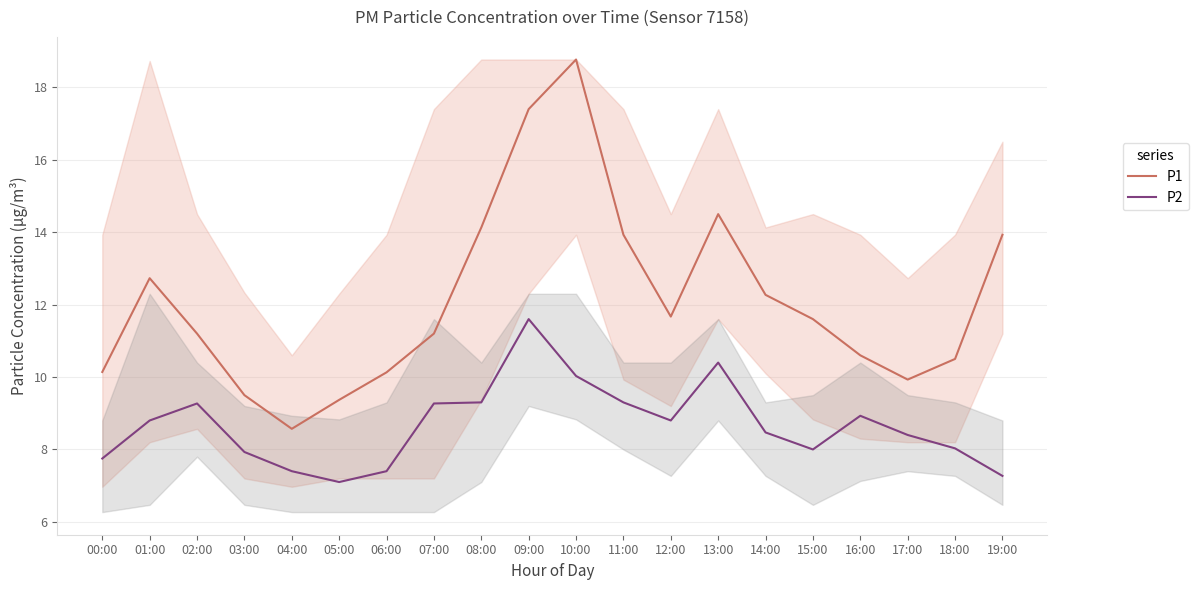

Which series has the largest range (max minus min)?

P1